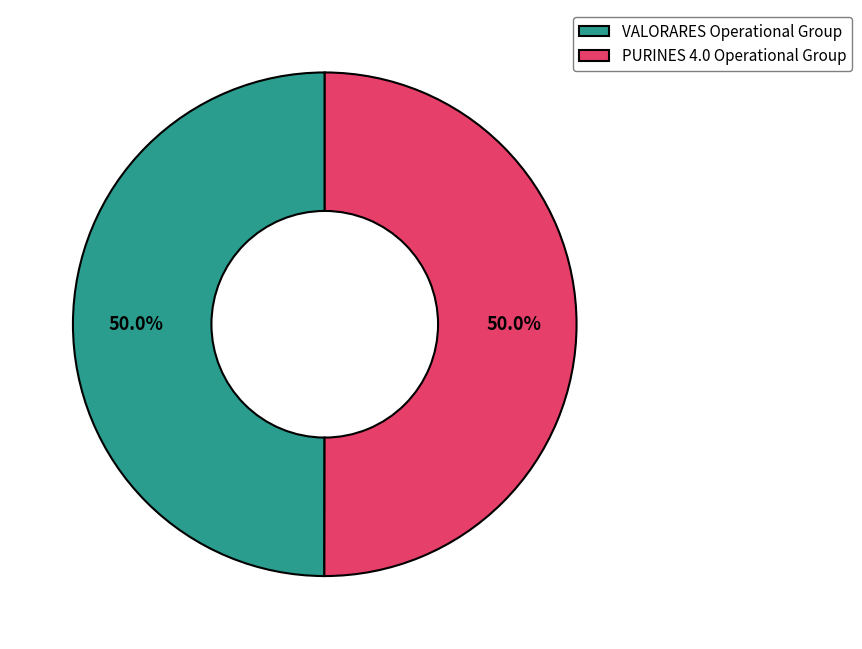

True or false: VALORARES Operational Group accounts for 64% of the total.

False